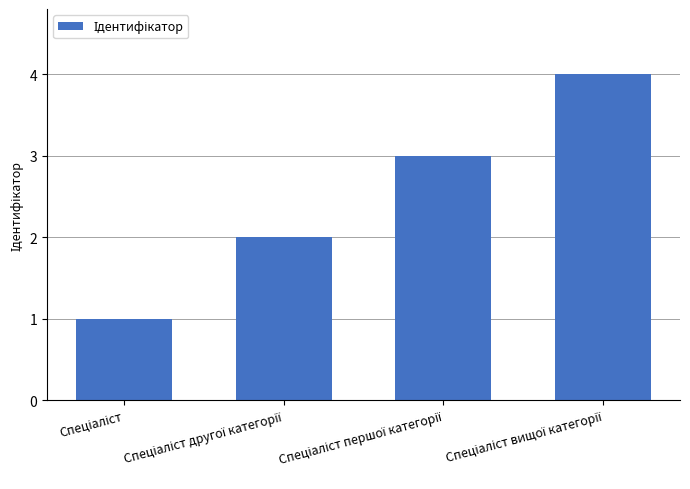

What is the maximum value shown in the chart?

4